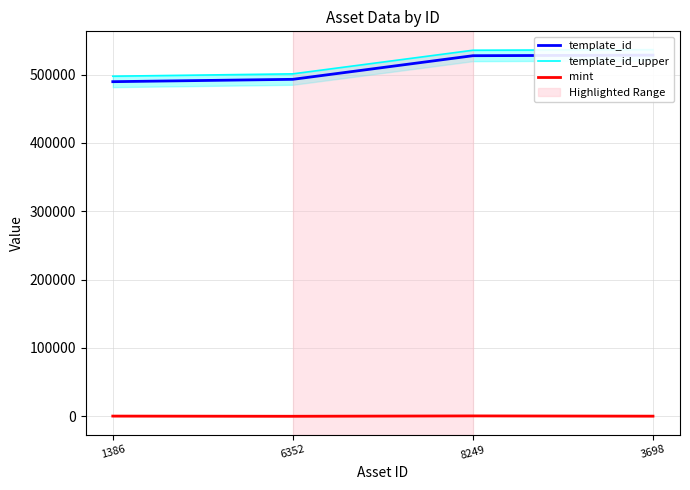

Is the value of template_id_upper at 8249 greater than the value of template_id at 6352?

Yes